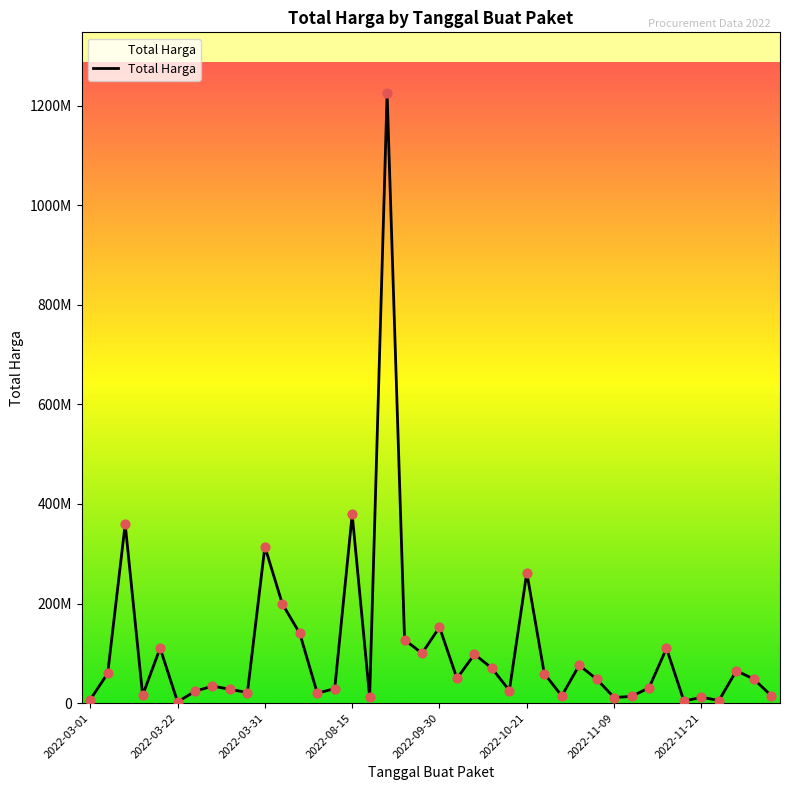

Is this an area chart (filled region under the line)?

Yes